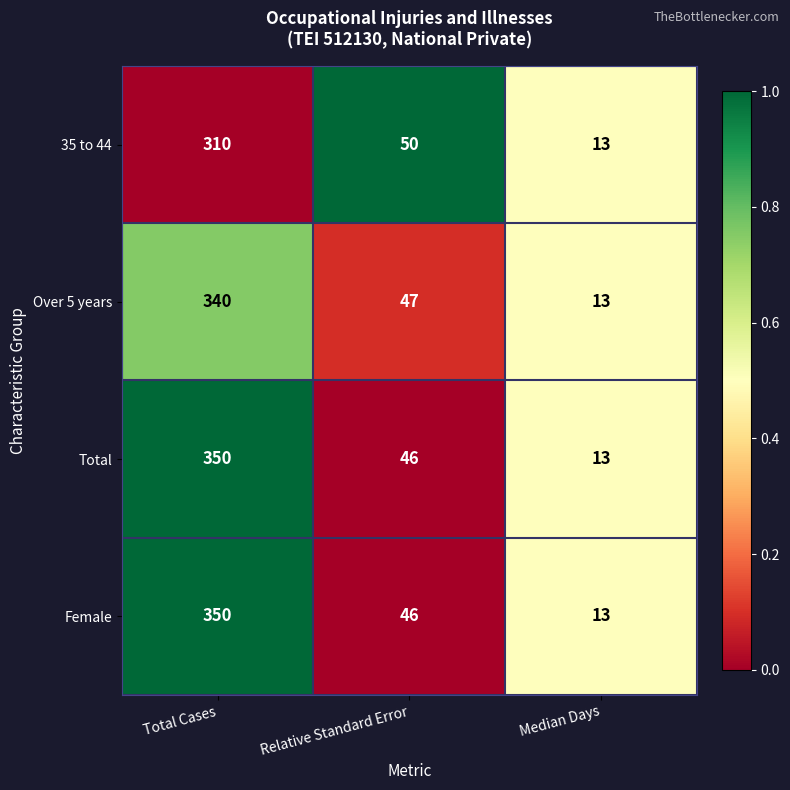

What is the difference between the maximum and minimum values in the Over 5 years series?

327